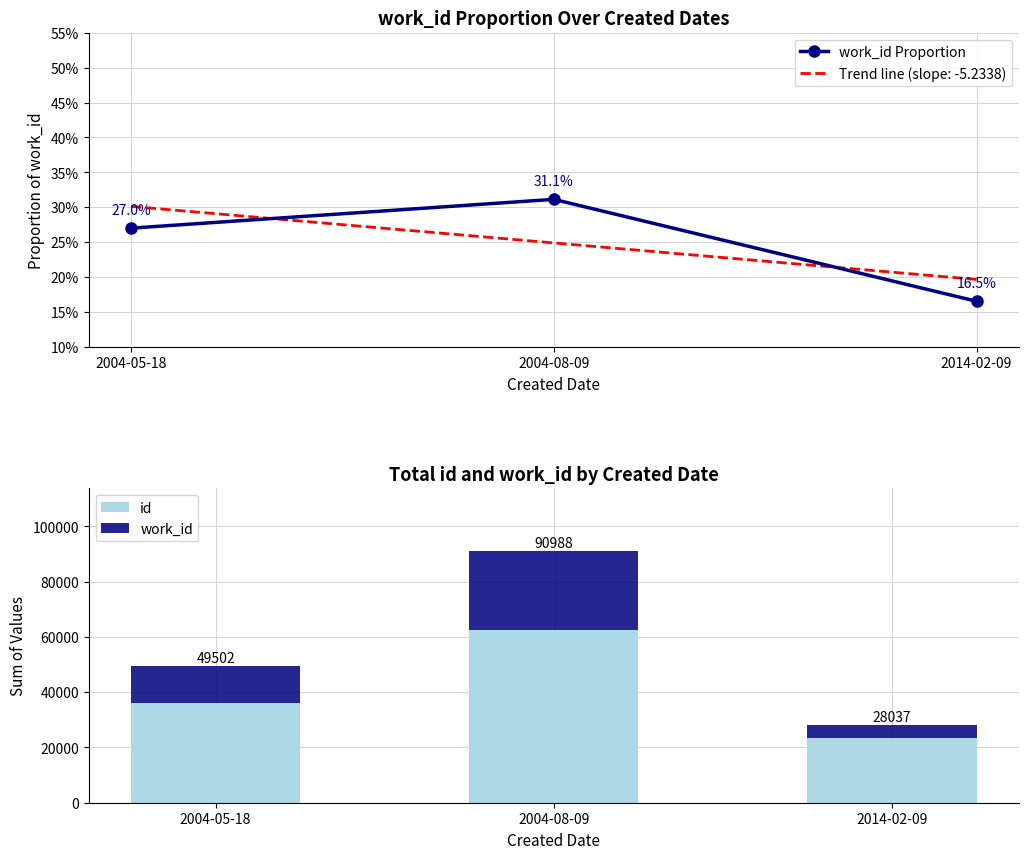

List the series in order of their peak value, highest first.

id, work_id, work_id Proportion